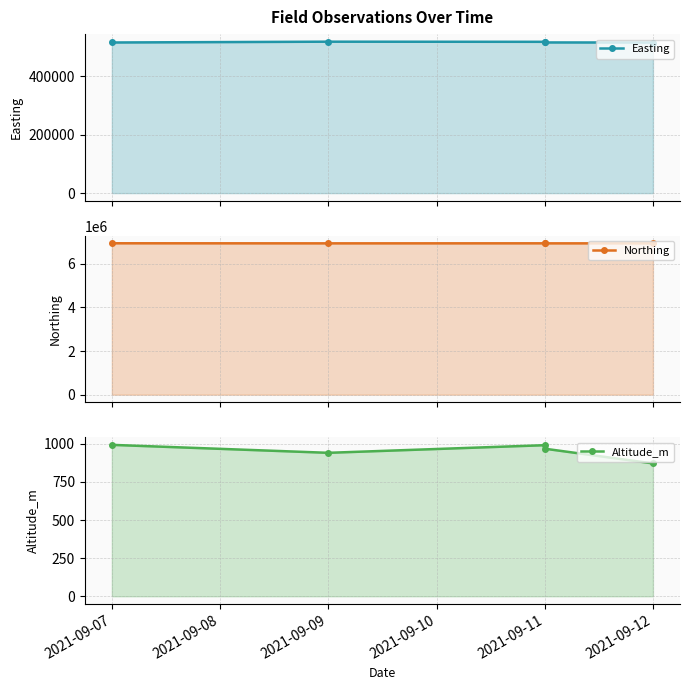

Between 2021-09-12 and 2021-09-11, which is larger?

2021-09-11